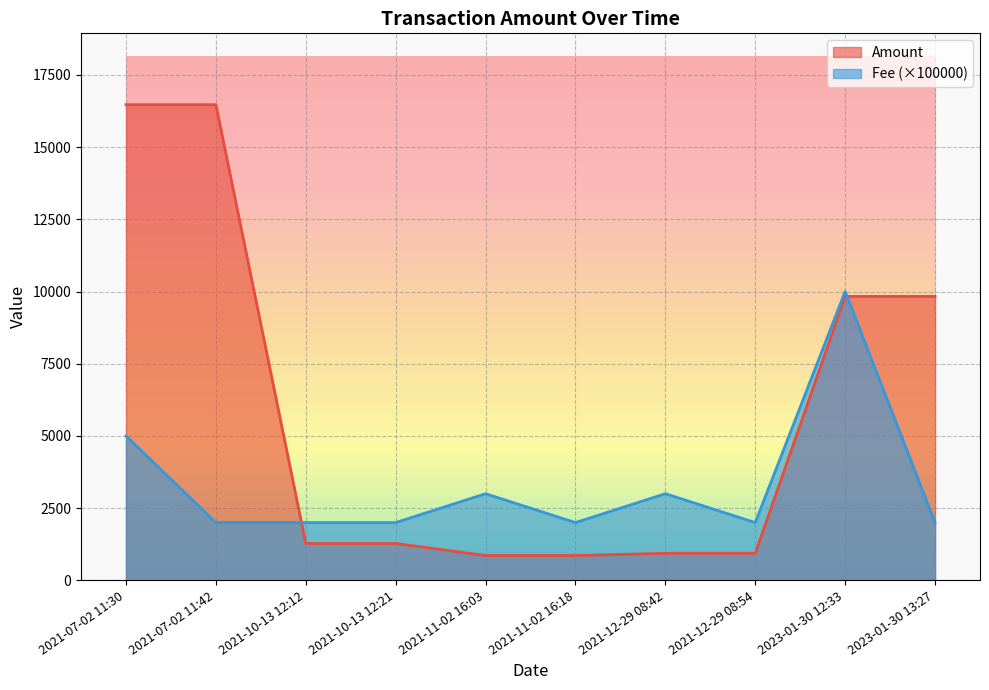

The value of Amount at 2023-01-30 13:27 is 6555.8. True or false?

False